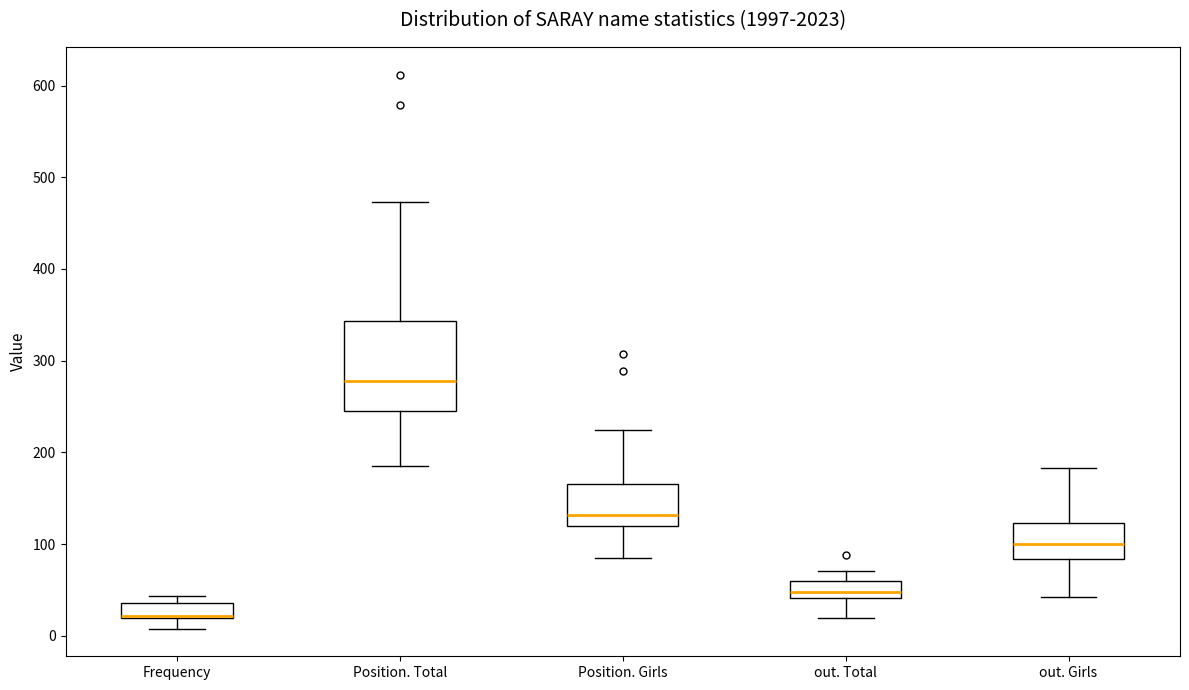

Which box is the tallest, from its lower edge to its upper edge?

Position. Total